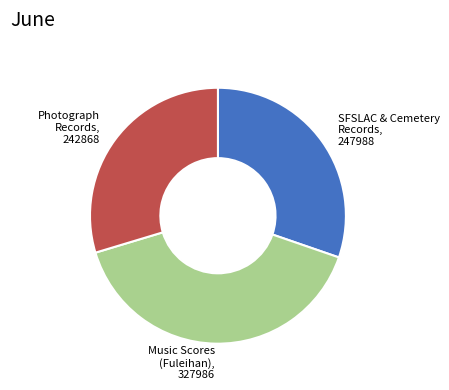

Is there any slice that represents more than half of the pie?

No